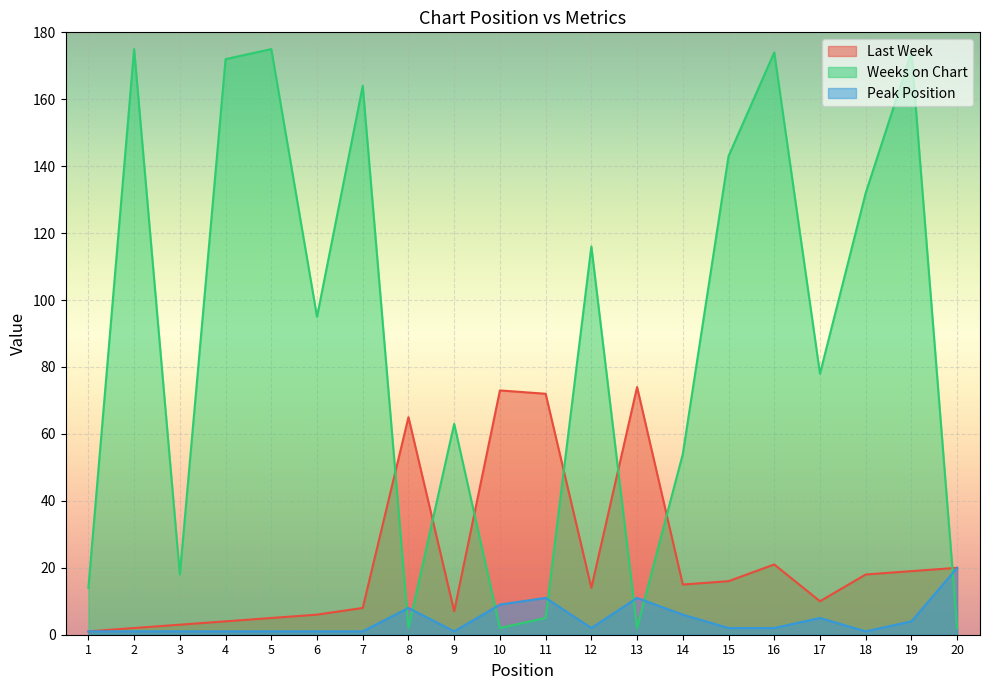

What is the average value of the Peak Position series?

4